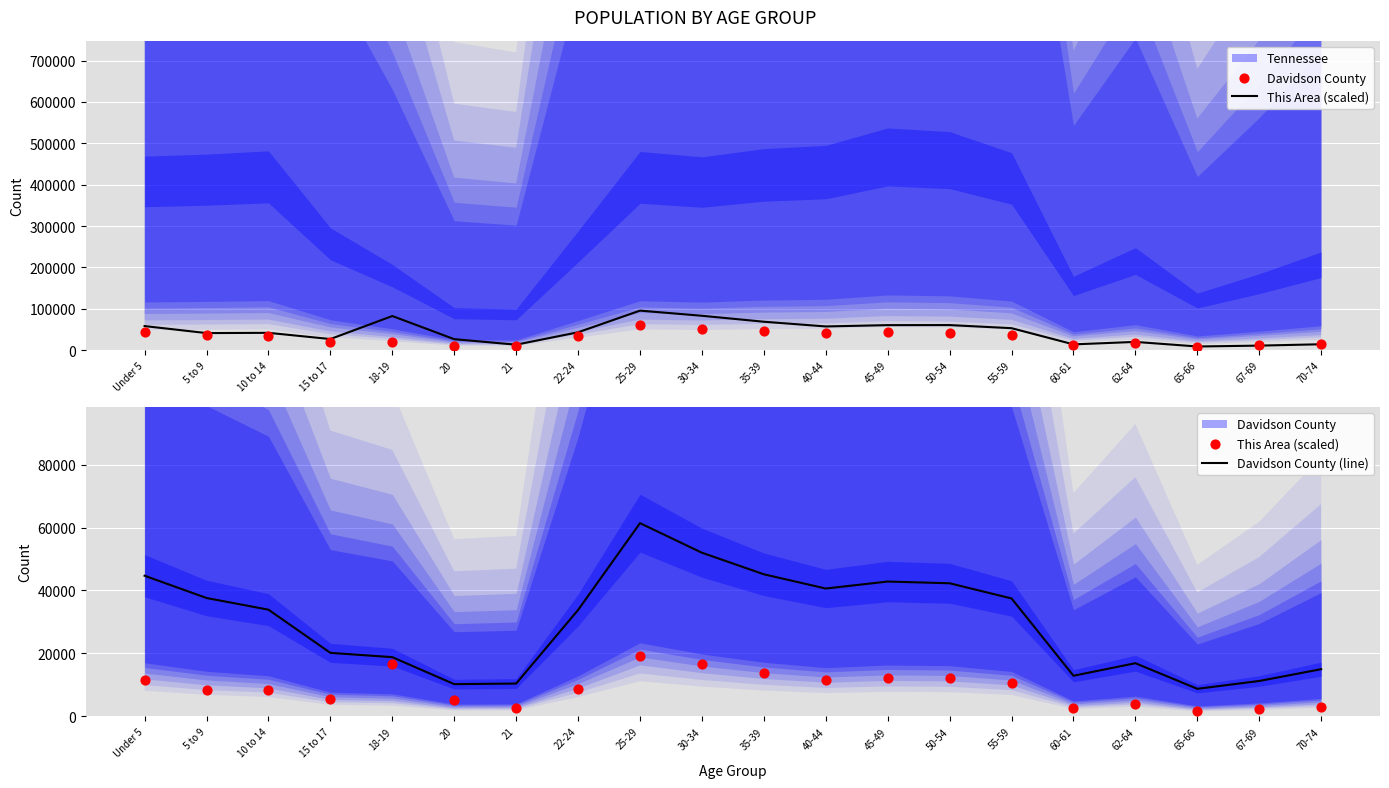

Which series has the largest Y range (max minus min)?

Davidson County